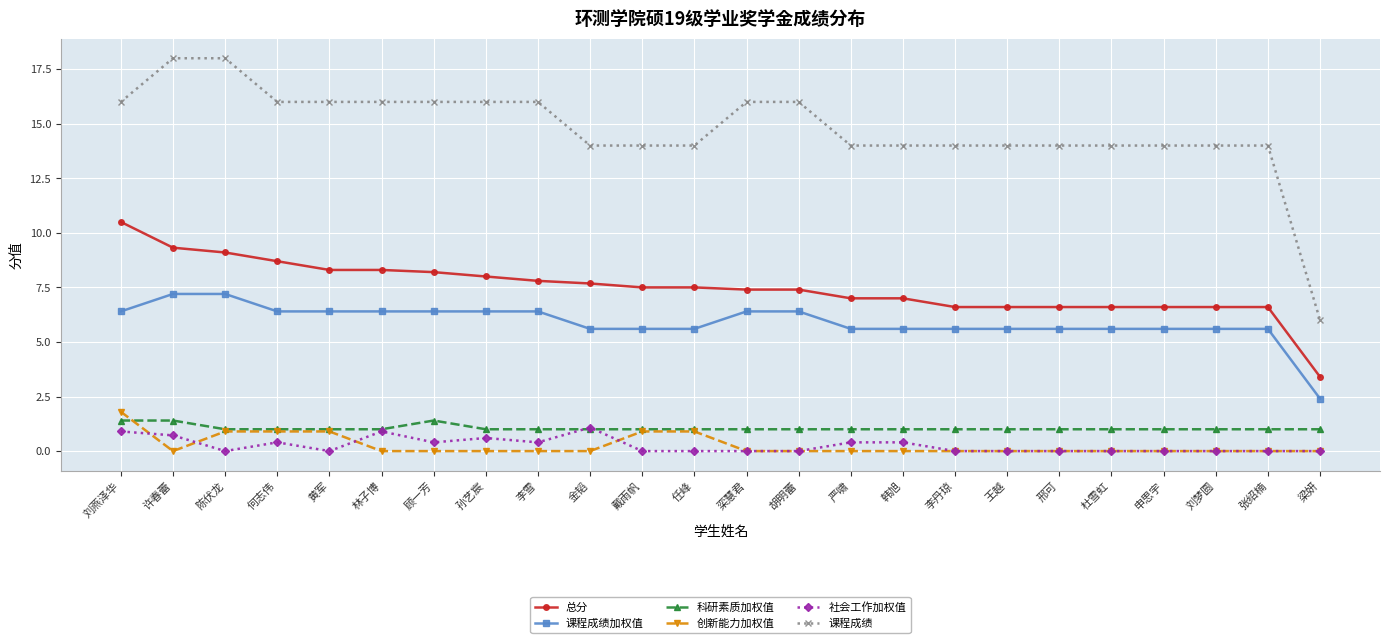

Reading right to left, list all the values displayed in this chart.

总分: 梁妍=3.4	张绍楠=6.6	刘梦圆=6.6	申思宇=6.6	杜雪虹=6.6	邢可=6.6	王越=6.6	李丹琼=6.6	韩旭=7.0	严啸=7.0	胡明蕾=7.4	栾慧君=7.4	任峰=7.5	戴雨帆=7.5	金韬=7.7	李雪=7.8	孙艺宸=8.0	顾一芳=8.2	林子博=8.3	黄军=8.3	何志伟=8.7	陈伏龙=9.1	许春蕾=9.3	刘燕泽华=10.5
课程成绩加权值: 梁妍=2.4	张绍楠=5.6	刘梦圆=5.6	申思宇=5.6	杜雪虹=5.6	邢可=5.6	王越=5.6	李丹琼=5.6	韩旭=5.6	严啸=5.6	胡明蕾=6.4	栾慧君=6.4	任峰=5.6	戴雨帆=5.6	金韬=5.6	李雪=6.4	孙艺宸=6.4	顾一芳=6.4	林子博=6.4	黄军=6.4	何志伟=6.4	陈伏龙=7.2	许春蕾=7.2	刘燕泽华=6.4
科研素质加权值: 梁妍=1.0	张绍楠=1.0	刘梦圆=1.0	申思宇=1.0	杜雪虹=1.0	邢可=1.0	王越=1.0	李丹琼=1.0	韩旭=1.0	严啸=1.0	胡明蕾=1.0	栾慧君=1.0	任峰=1.0	戴雨帆=1.0	金韬=1.0	李雪=1.0	孙艺宸=1.0	顾一芳=1.4	林子博=1.0	黄军=1.0	何志伟=1.0	陈伏龙=1.0	许春蕾=1.4	刘燕泽华=1.4
创新能力加权值: 梁妍=0.0	张绍楠=0.0	刘梦圆=0.0	申思宇=0.0	杜雪虹=0.0	邢可=0.0	王越=0.0	李丹琼=0.0	韩旭=0.0	严啸=0.0	胡明蕾=0.0	栾慧君=0.0	任峰=0.9	戴雨帆=0.9	金韬=0.0	李雪=0.0	孙艺宸=0.0	顾一芳=0.0	林子博=0.0	黄军=0.9	何志伟=0.9	陈伏龙=0.9	许春蕾=0.0	刘燕泽华=1.8
社会工作加权值: 梁妍=0.0	张绍楠=0.0	刘梦圆=0.0	申思宇=0.0	杜雪虹=0.0	邢可=0.0	王越=0.0	李丹琼=0.0	韩旭=0.4	严啸=0.4	胡明蕾=0.0	栾慧君=0.0	任峰=0.0	戴雨帆=0.0	金韬=1.1	李雪=0.4	孙艺宸=0.6	顾一芳=0.4	林子博=0.9	黄军=0.0	何志伟=0.4	陈伏龙=0.0	许春蕾=0.7	刘燕泽华=0.9
课程成绩: 梁妍=6.0	张绍楠=14.0	刘梦圆=14.0	申思宇=14.0	杜雪虹=14.0	邢可=14.0	王越=14.0	李丹琼=14.0	韩旭=14.0	严啸=14.0	胡明蕾=16.0	栾慧君=16.0	任峰=14.0	戴雨帆=14.0	金韬=14.0	李雪=16.0	孙艺宸=16.0	顾一芳=16.0	林子博=16.0	黄军=16.0	何志伟=16.0	陈伏龙=18.0	许春蕾=18.0	刘燕泽华=16.0